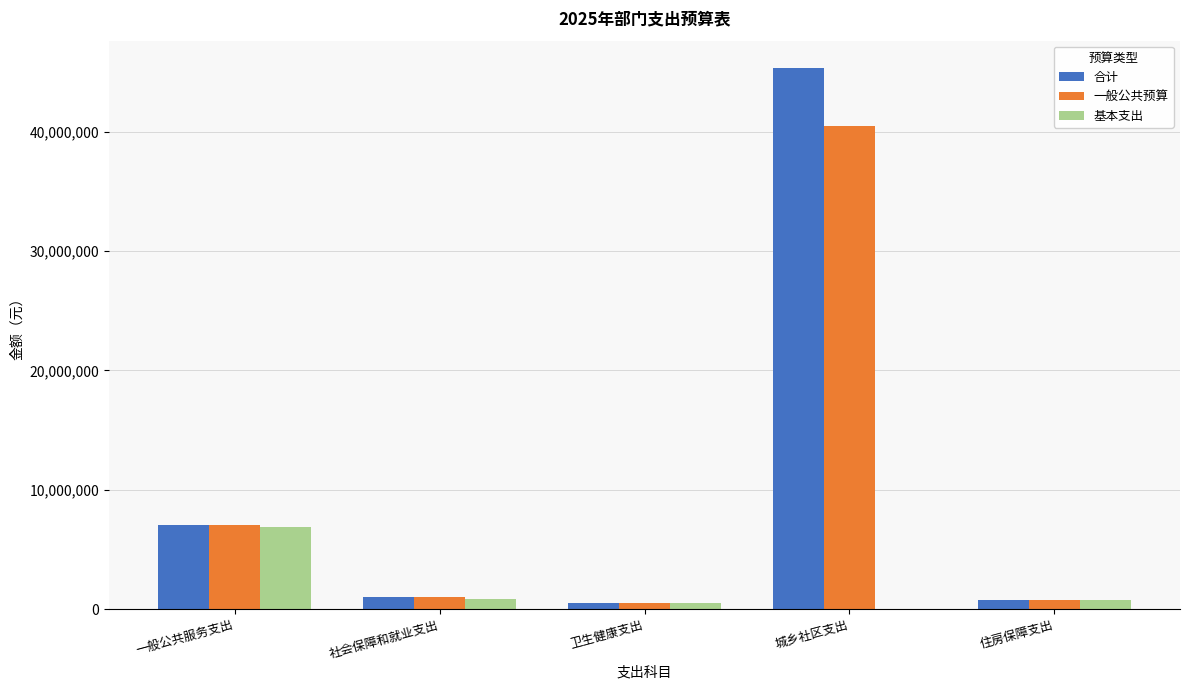

At which label does 一般公共预算 first exceed 1017086?

一般公共服务支出